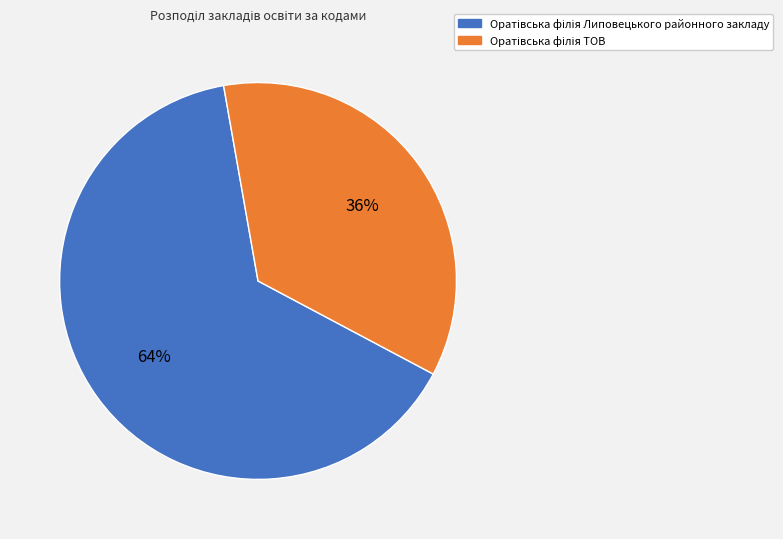

To the nearest percent, what is the average slice percentage?

50%